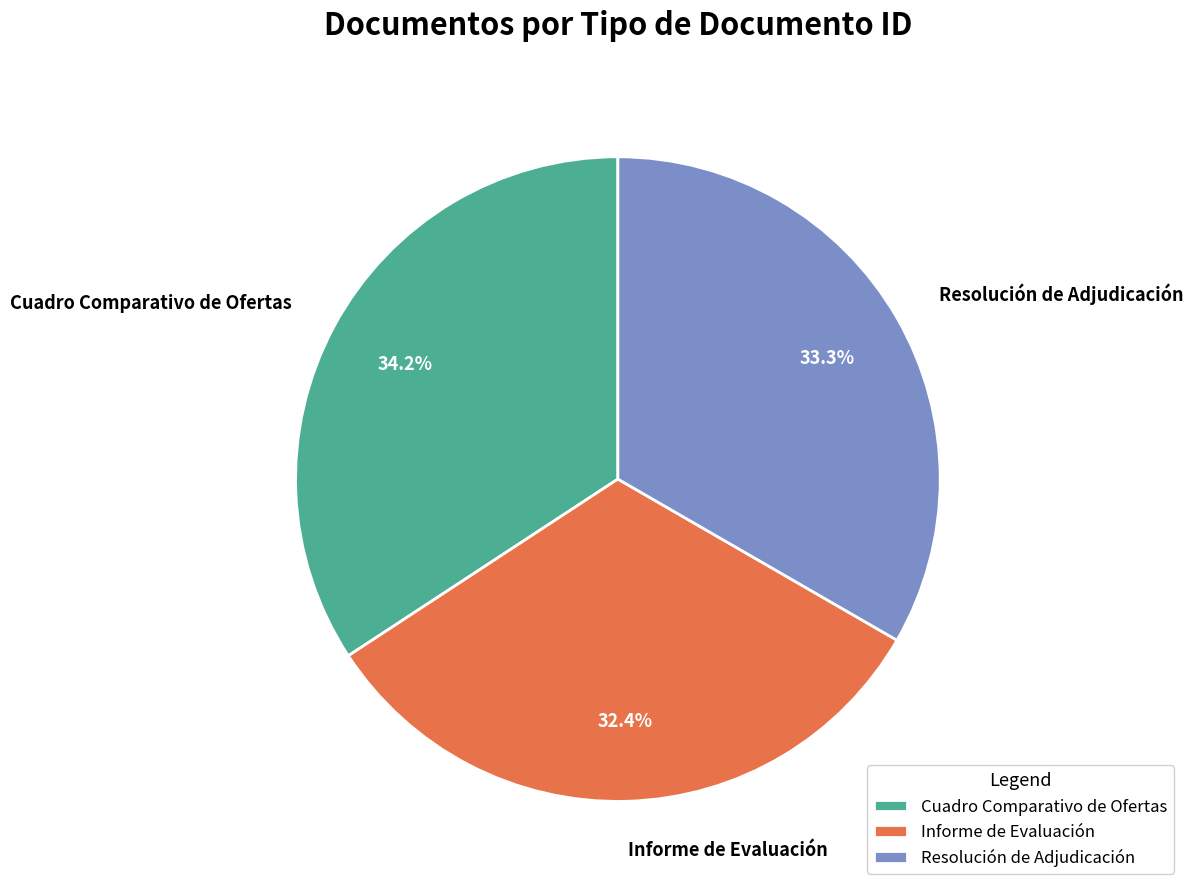

What is the ratio of the value at Informe de Evaluación to the value at Cuadro Comparativo de Ofertas?

0.9